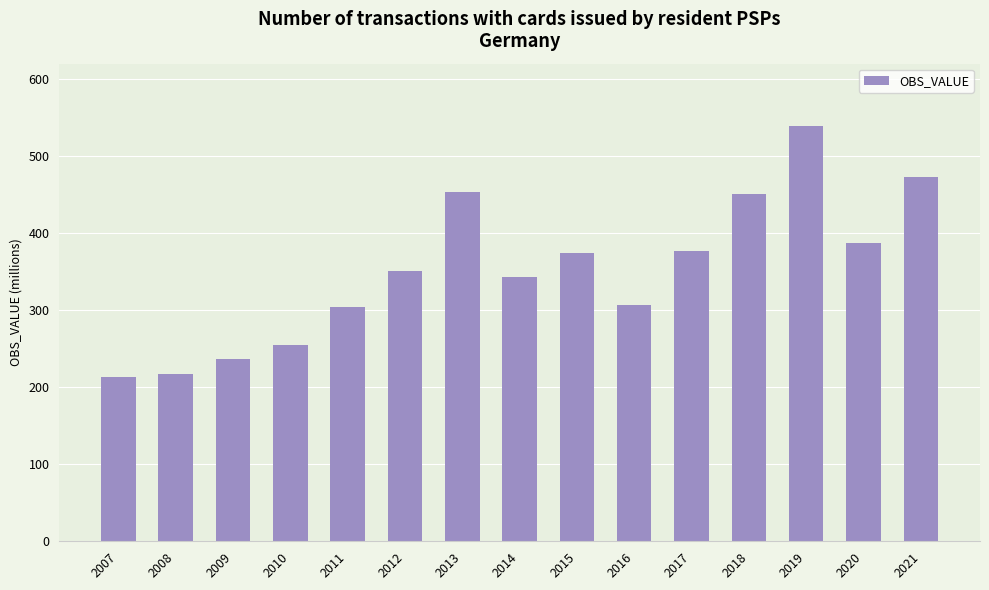

Read the value at 2013.

453.3